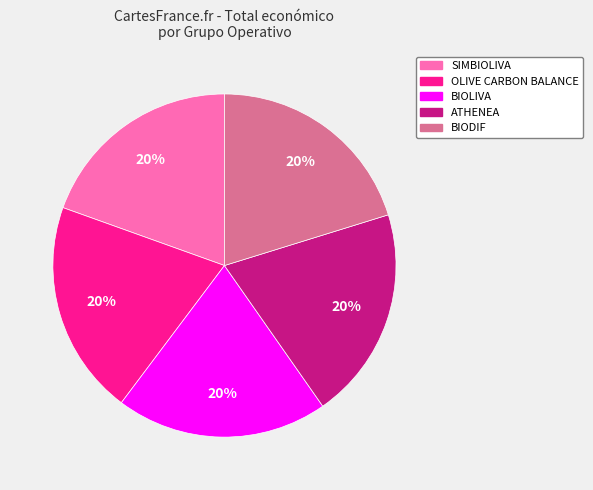

Does BIODIF represent more than half of the total?

No